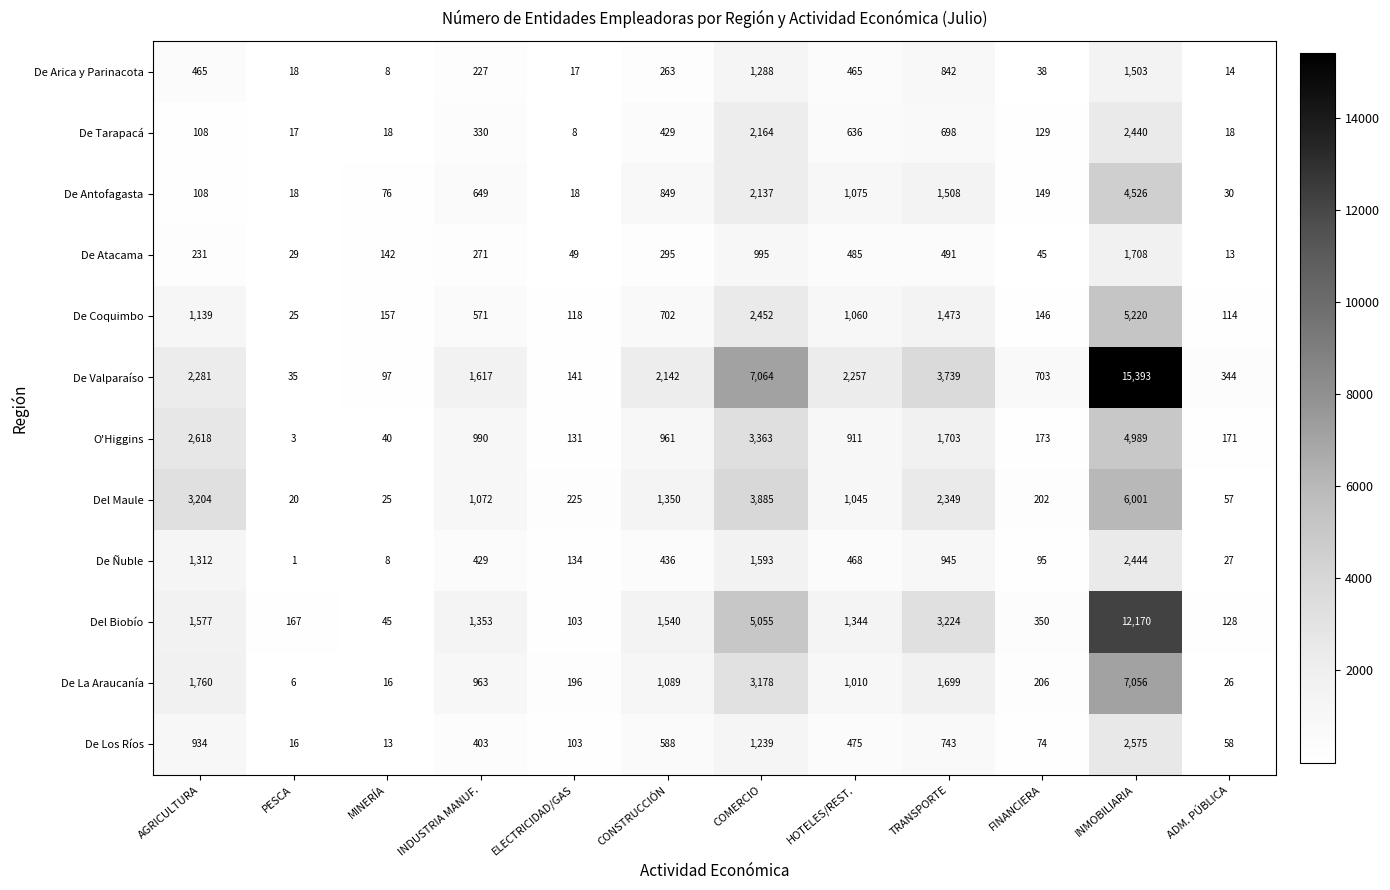

At which category does the chart reach its minimum across all series?

PESCA